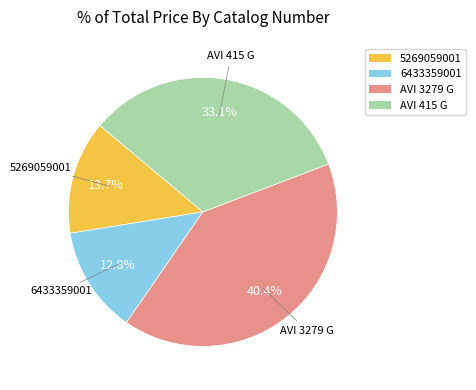

Approximately how many times larger is the value at 5269059001 compared to AVI 415 G?

0.4